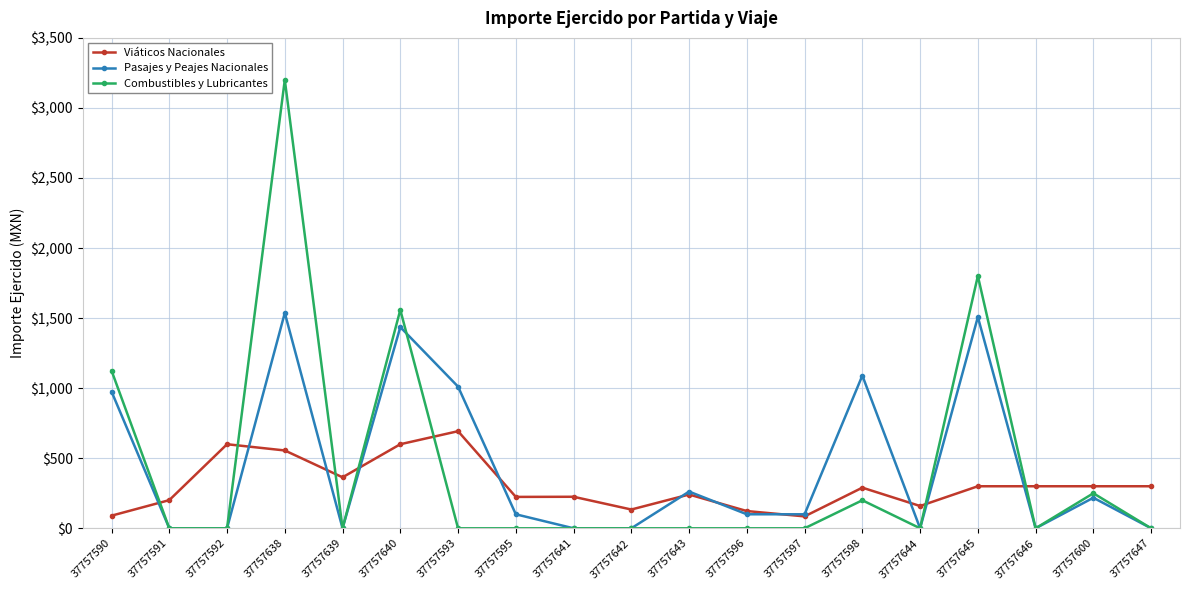

How many lines are shown in the chart?

3